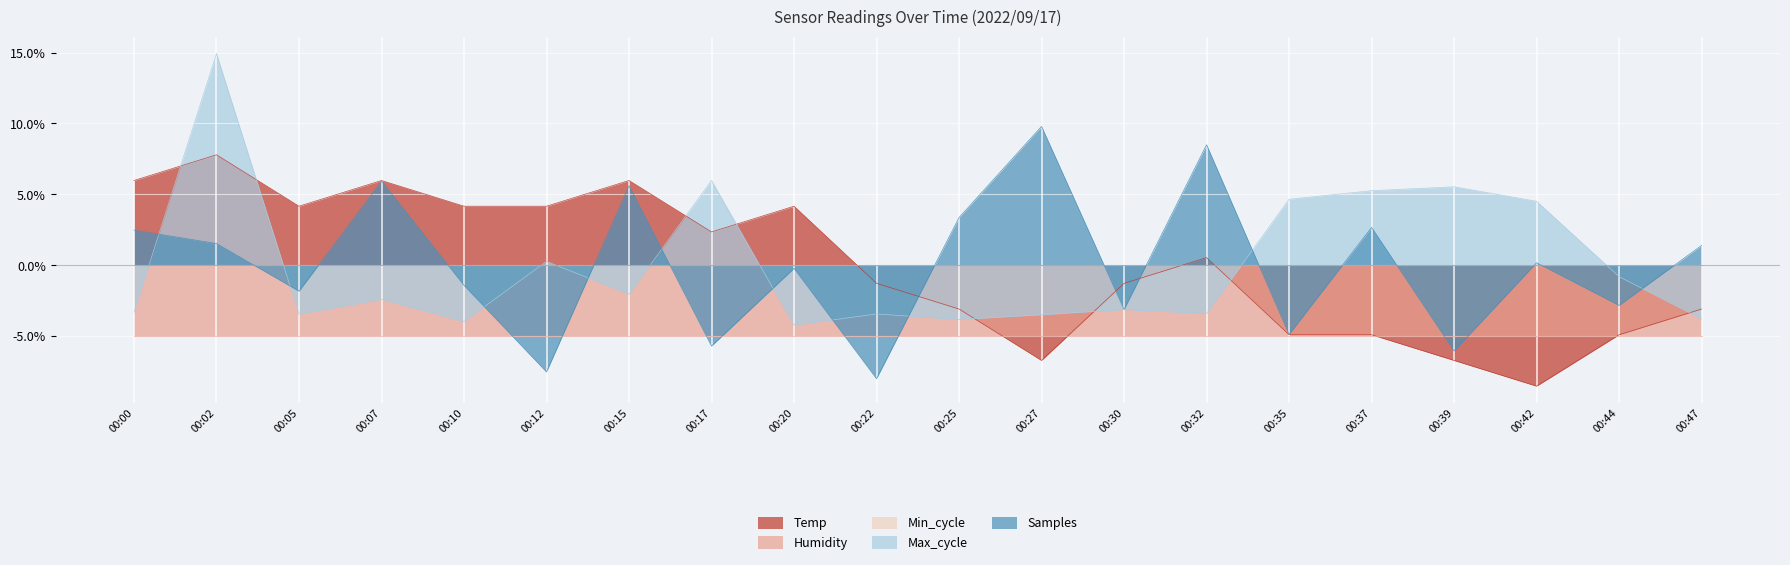

In Temp, how many points are higher than both neighbors (excluding endpoints)?

5